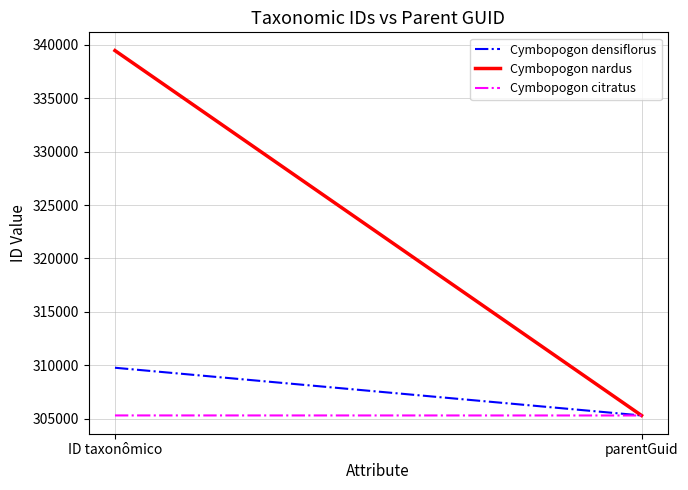

What position from the right is parentGuid?

1